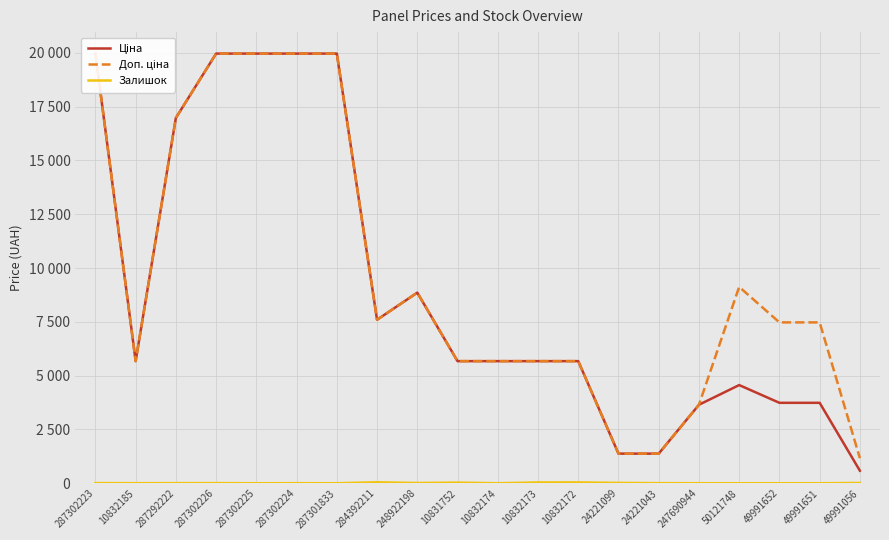

Is it true that Доп. ціна equals 7474.5 at 49991651?

True